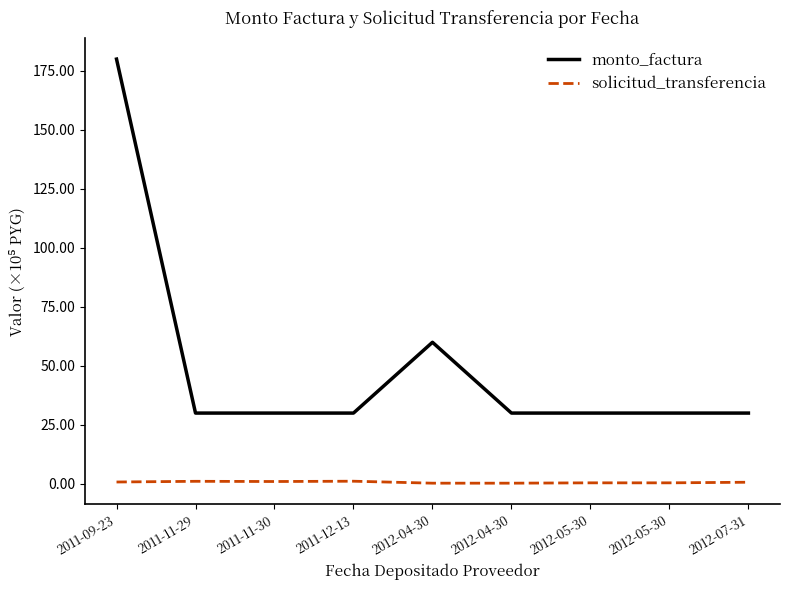

Does the chart display data point markers on the line(s)?

No